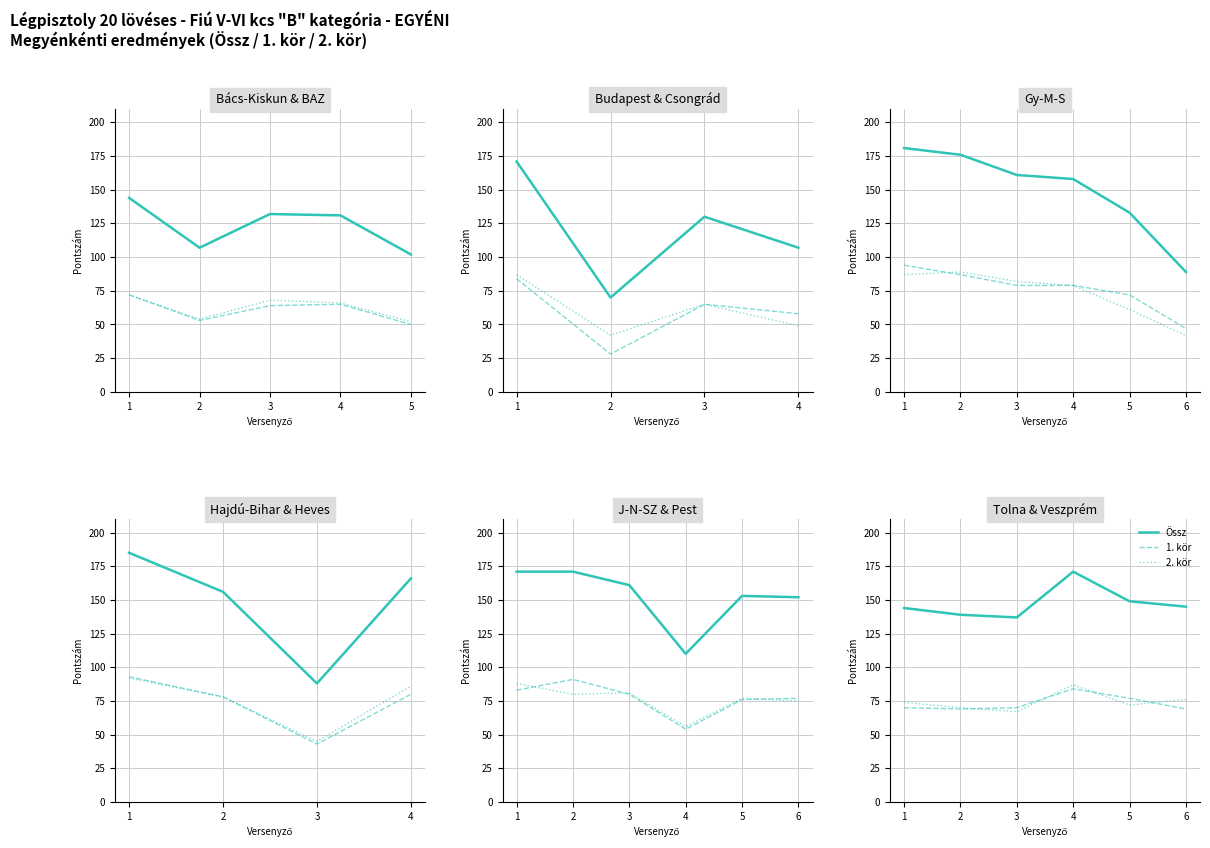

What is the approximate value of Össz at 2?

139